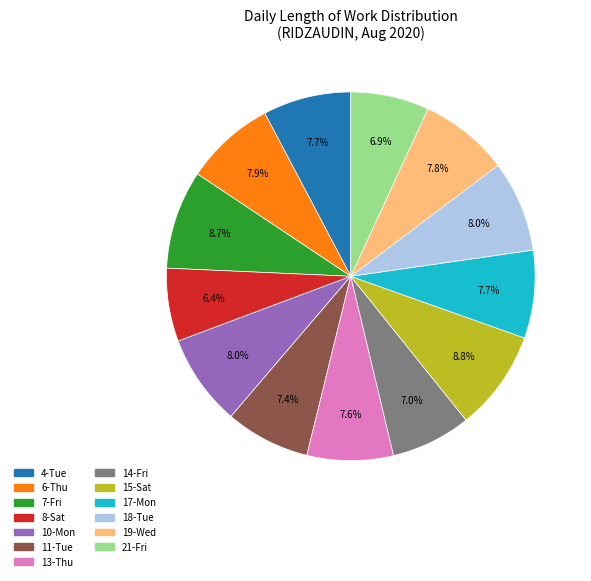

Approximately how many times larger is the value at 17-Mon compared to 11-Tue?

1.0